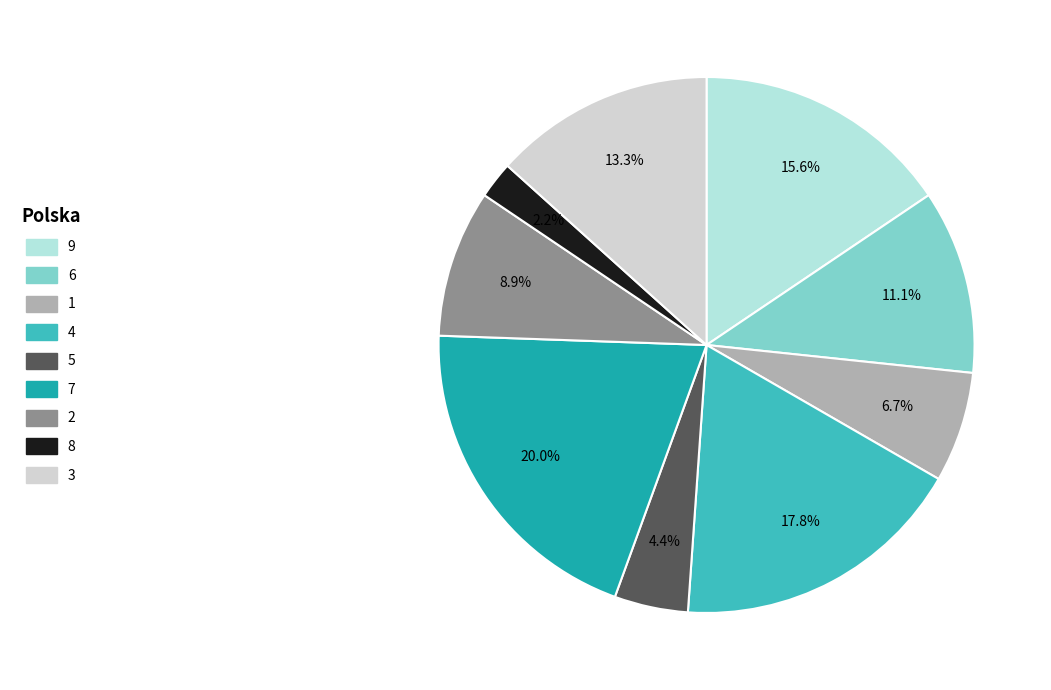

Which slice is the smallest?

8